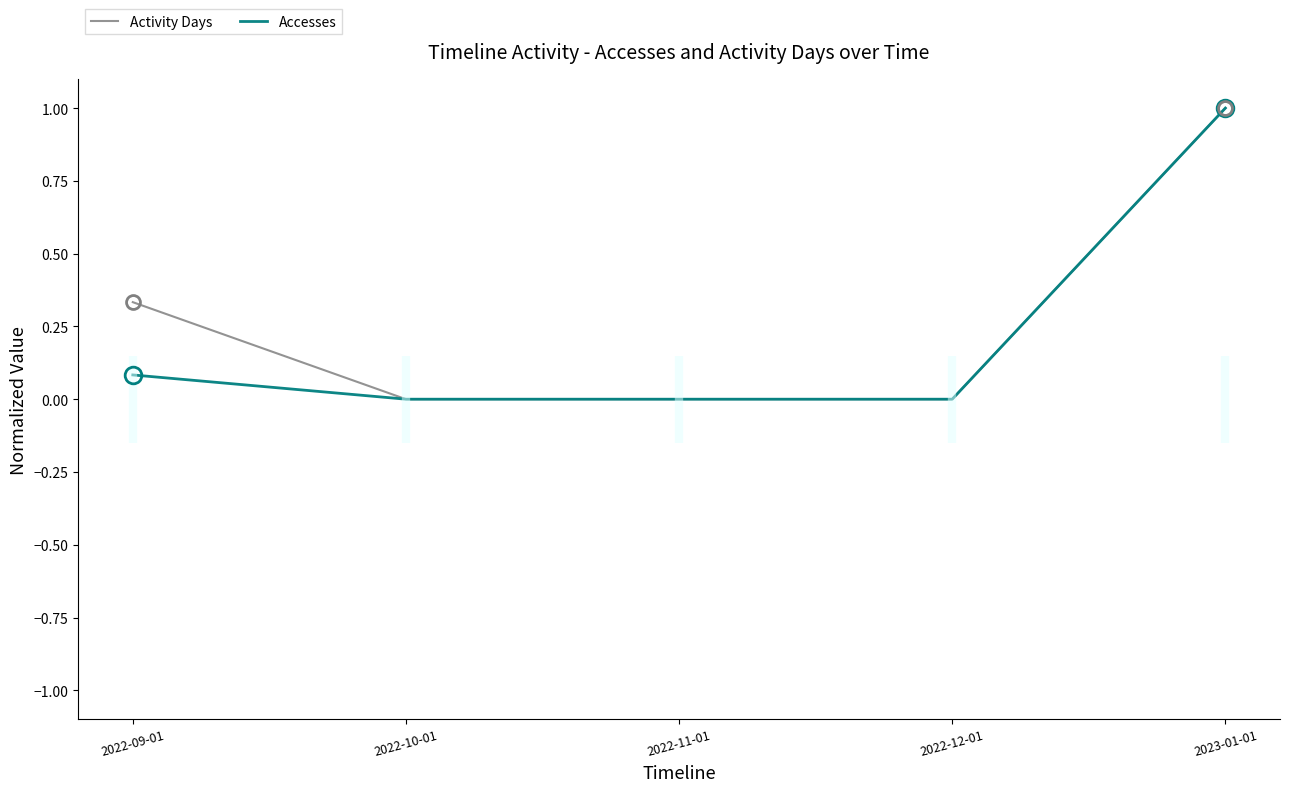

Rank the series by their average value, from lowest to highest.

Accesses, Activity Days